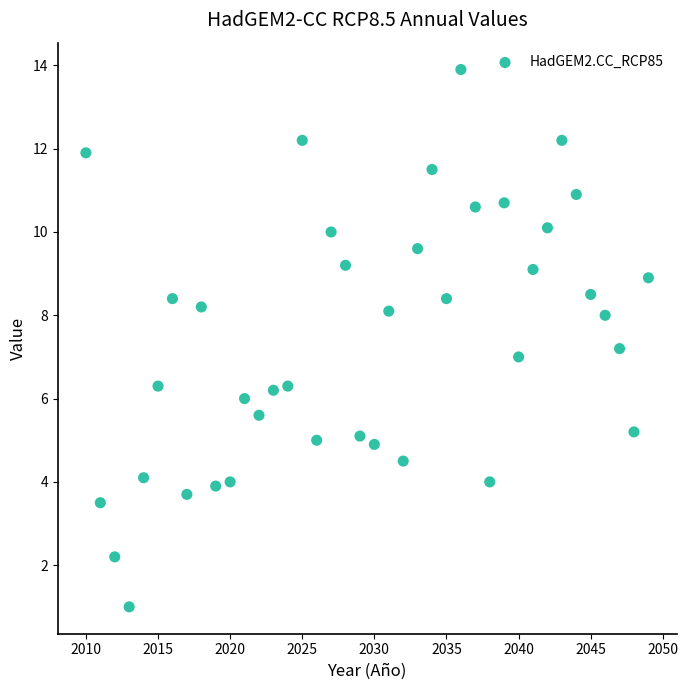

What is the range of Y values (max minus min)?

12.9